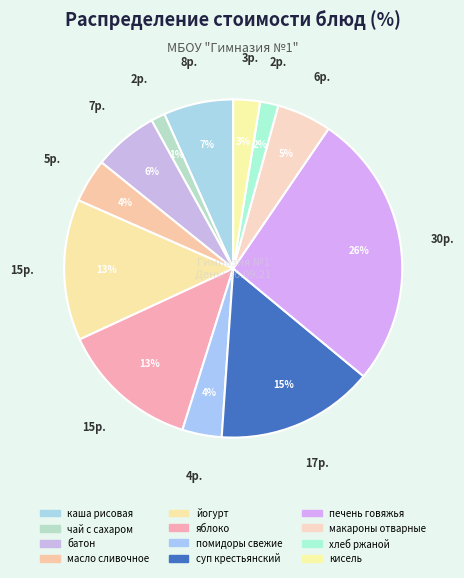

How many slices are in this pie chart?

12